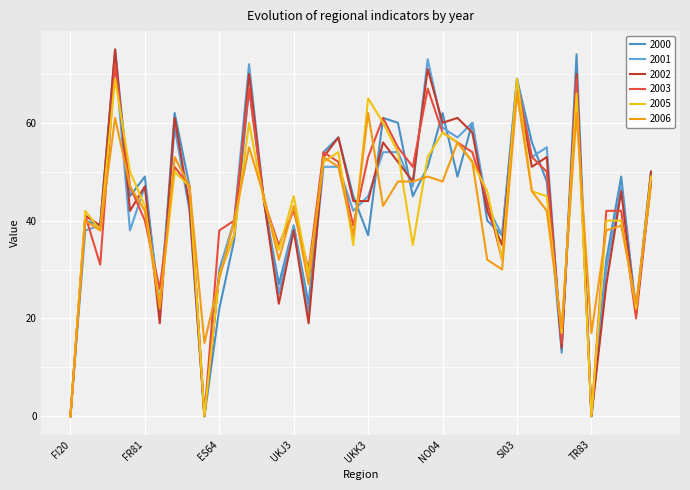

Reading left to right, transcribe all the data shown in this chart.

2000: FI20=0	BE32=40	UKM2=39	PL42=75	ITF5=45	FR81=49	ES63=21	FR83=62	ITC1=47	TR63=0	ES64=22	UKF1=36	SE31=67	ITF2=44	UKI4=27	UKJ3=39	UKI3=23	ITH4=54	NL12=57	FR82=45	UKK3=37	NO07=61	NO06=60	FR22=45	LT00=51	NO04=62	NL34=49	DK03=60	UKD6=40	FR10=37	SI03=69	FR52=56	SE11=48	PT20=13	LV00=74	TR83=0	UKI7=32	CY00=49	ES41=21	NL22=48
2001: FI20=0	BE32=38	UKM2=39	PL42=73	ITF5=38	FR81=47	ES63=23	FR83=59	ITC1=42	TR63=0	ES64=30	UKF1=40	SE31=72	ITF2=44	UKI4=25	UKJ3=39	UKI3=21	ITH4=51	NL12=51	FR82=42	UKK3=45	NO07=54	NO06=54	FR22=47	LT00=73	NO04=59	NL34=57	DK03=60	UKD6=43	FR10=37	SI03=69	FR52=53	SE11=55	PT20=14	LV00=68	TR83=0	UKI7=30	CY00=47	ES41=22	NL22=50
2002: FI20=0	BE32=41	UKM2=39	PL42=75	ITF5=42	FR81=47	ES63=19	FR83=61	ITC1=43	TR63=0	ES64=29	UKF1=37	SE31=70	ITF2=44	UKI4=23	UKJ3=38	UKI3=19	ITH4=53	NL12=57	FR82=44	UKK3=44	NO07=56	NO06=52	FR22=48	LT00=71	NO04=60	NL34=61	DK03=58	UKD6=42	FR10=35	SI03=68	FR52=51	SE11=53	PT20=14	LV00=70	TR83=0	UKI7=27	CY00=46	ES41=21	NL22=50
2003: FI20=0	BE32=41	UKM2=31	PL42=72	ITF5=47	FR81=40	ES63=26	FR83=51	ITC1=47	TR63=0	ES64=38	UKF1=40	SE31=67	ITF2=44	UKI4=35	UKJ3=42	UKI3=30	ITH4=54	NL12=52	FR82=39	UKK3=53	NO07=61	NO06=55	FR22=51	LT00=67	NO04=58	NL34=56	DK03=54	UKD6=44	FR10=32	SI03=68	FR52=53	SE11=50	PT20=15	LV00=69	TR83=0	UKI7=42	CY00=42	ES41=20	NL22=48
2005: FI20=0	BE32=42	UKM2=38	PL42=69	ITF5=50	FR81=43	ES63=23	FR83=50	ITC1=47	TR63=0	ES64=29	UKF1=37	SE31=60	ITF2=44	UKI4=34	UKJ3=45	UKI3=29	ITH4=52	NL12=54	FR82=35	UKK3=65	NO07=60	NO06=54	FR22=35	LT00=53	NO04=58	NL34=56	DK03=52	UKD6=46	FR10=32	SI03=69	FR52=46	SE11=45	PT20=17	LV00=66	TR83=0	UKI7=40	CY00=40	ES41=22	NL22=49
2006: FI20=0	BE32=40	UKM2=38	PL42=61	ITF5=47	FR81=42	ES63=22	FR83=53	ITC1=47	TR63=15	ES64=28	UKF1=40	SE31=55	ITF2=45	UKI4=32	UKJ3=43	UKI3=27	ITH4=53	NL12=51	FR82=37	UKK3=62	NO07=43	NO06=48	FR22=48	LT00=49	NO04=48	NL34=56	DK03=52	UKD6=32	FR10=30	SI03=66	FR52=46	SE11=42	PT20=18	LV00=62	TR83=17	UKI7=38	CY00=39	ES41=23	NL22=47